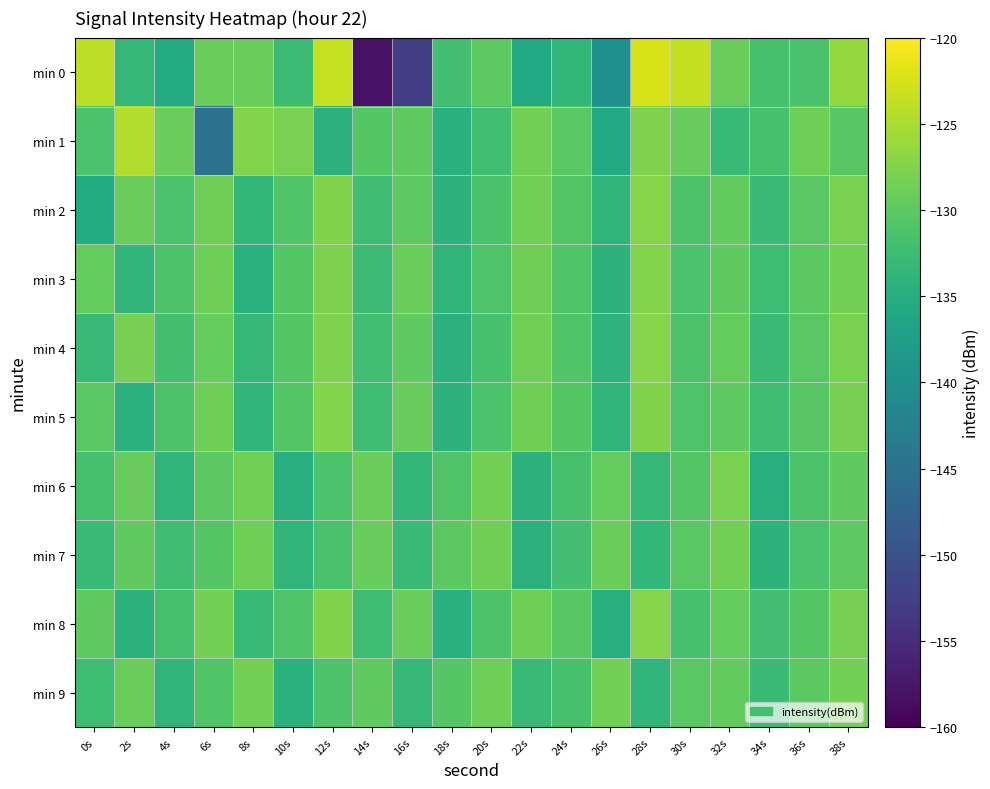

Reading left to right, list all the values displayed in this chart.

min 0: 0s=-124.0	2s=-133.4	4s=-135.4	6s=-129.1	8s=-129.1	10s=-132.5	12s=-123.5	14s=-158.1	16s=-152.7	18s=-132.0	20s=-129.9	22s=-135.7	24s=-133.5	26s=-139.9	28s=-122.4	30s=-123.6	32s=-129.1	34s=-131.6	36s=-131.5	38s=-126.3
min 1: 0s=-131.3	2s=-124.6	4s=-128.9	6s=-144.9	8s=-127.4	10s=-128.0	12s=-134.4	14s=-130.5	16s=-129.8	18s=-134.5	20s=-132.1	22s=-128.5	24s=-130.2	26s=-135.6	28s=-127.8	30s=-129.3	32s=-133.1	34s=-131.7	36s=-128.9	38s=-130.4
min 2: 0s=-135.2	2s=-129.1	4s=-131.4	6s=-128.7	8s=-133.5	10s=-130.8	12s=-127.6	14s=-132.3	16s=-129.9	18s=-134.1	20s=-131.5	22s=-128.4	24s=-130.7	26s=-133.9	28s=-127.2	30s=-131.1	32s=-129.6	34s=-132.8	36s=-130.3	38s=-128.1
min 3: 0s=-129.5	2s=-133.7	4s=-131.2	6s=-128.8	8s=-134.4	10s=-130.6	12s=-127.9	14s=-132.6	16s=-129.2	18s=-133.8	20s=-131.0	22s=-128.6	24s=-130.9	26s=-134.2	28s=-127.4	30s=-131.3	32s=-129.8	34s=-132.5	36s=-130.1	38s=-128.3
min 4: 0s=-132.9	2s=-128.2	4s=-131.8	6s=-129.4	8s=-133.3	10s=-130.5	12s=-127.7	14s=-132.1	16s=-129.7	18s=-134.3	20s=-131.6	22s=-128.5	24s=-130.8	26s=-134.0	28s=-127.3	30s=-131.2	32s=-129.5	34s=-132.7	36s=-130.2	38s=-128.0
min 5: 0s=-130.3	2s=-134.5	4s=-131.1	6s=-128.9	8s=-133.6	10s=-130.7	12s=-127.5	14s=-132.4	16s=-129.3	18s=-134.1	20s=-131.4	22s=-128.7	24s=-130.6	26s=-133.8	28s=-127.6	30s=-131.0	32s=-129.9	34s=-132.2	36s=-130.4	38s=-128.2
min 6: 0s=-131.7	2s=-129.3	4s=-133.9	6s=-130.1	8s=-128.5	10s=-134.7	12s=-131.3	14s=-129.1	16s=-133.5	18s=-130.9	20s=-128.3	22s=-134.1	24s=-131.7	26s=-129.5	28s=-133.3	30s=-130.7	32s=-128.1	34s=-134.9	36s=-131.1	38s=-129.7
min 7: 0s=-133.1	2s=-129.7	4s=-132.3	6s=-130.5	8s=-128.9	10s=-133.7	12s=-131.5	14s=-129.3	16s=-132.9	18s=-130.1	20s=-128.7	22s=-134.3	24s=-131.9	26s=-129.1	28s=-133.5	30s=-130.3	32s=-128.5	34s=-134.1	36s=-131.3	38s=-129.9
min 8: 0s=-129.8	2s=-134.2	4s=-131.6	6s=-128.4	8s=-133.0	10s=-130.8	12s=-127.6	14s=-132.4	16s=-129.2	18s=-134.6	20s=-131.2	22s=-128.8	24s=-130.4	26s=-134.8	28s=-127.2	30s=-131.6	32s=-129.4	34s=-132.0	36s=-130.6	38s=-128.2
min 9: 0s=-132.5	2s=-129.1	4s=-133.7	6s=-130.9	8s=-128.3	10s=-134.5	12s=-131.1	14s=-129.7	16s=-133.3	18s=-130.5	20s=-128.9	22s=-133.1	24s=-131.7	26s=-128.5	28s=-133.9	30s=-130.3	32s=-129.6	34s=-132.8	36s=-130.1	38s=-128.4